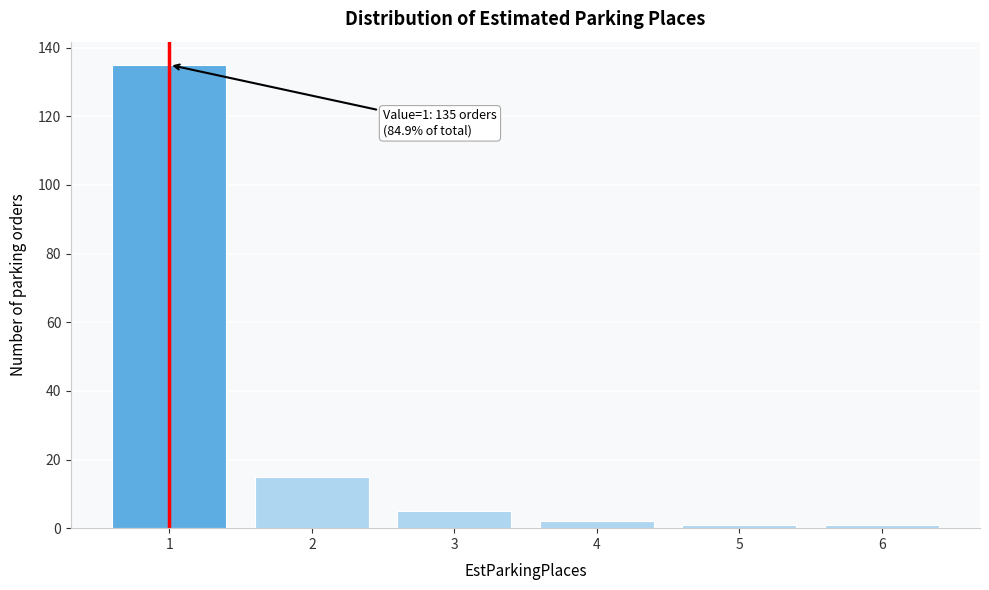

Reading left to right, list all the values displayed in this chart.

1=135	2=15	3=5	4=2	5=1	6=1